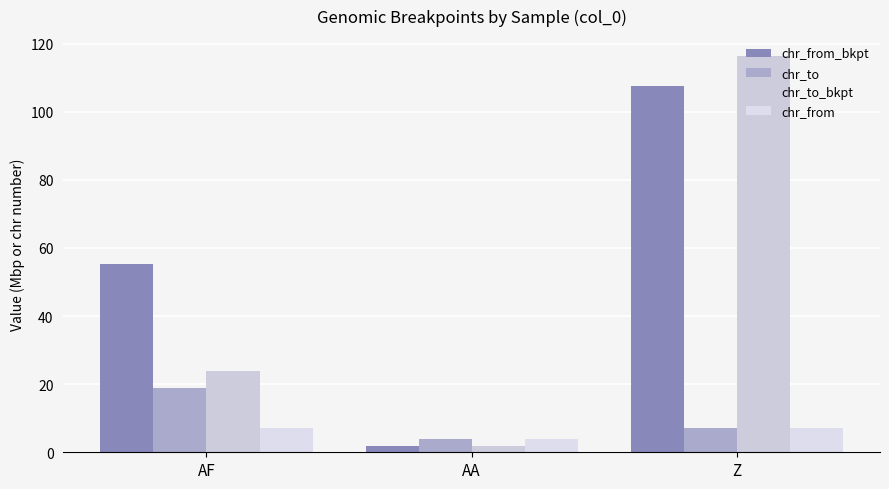

Read the chr_to value at AF.

19.0